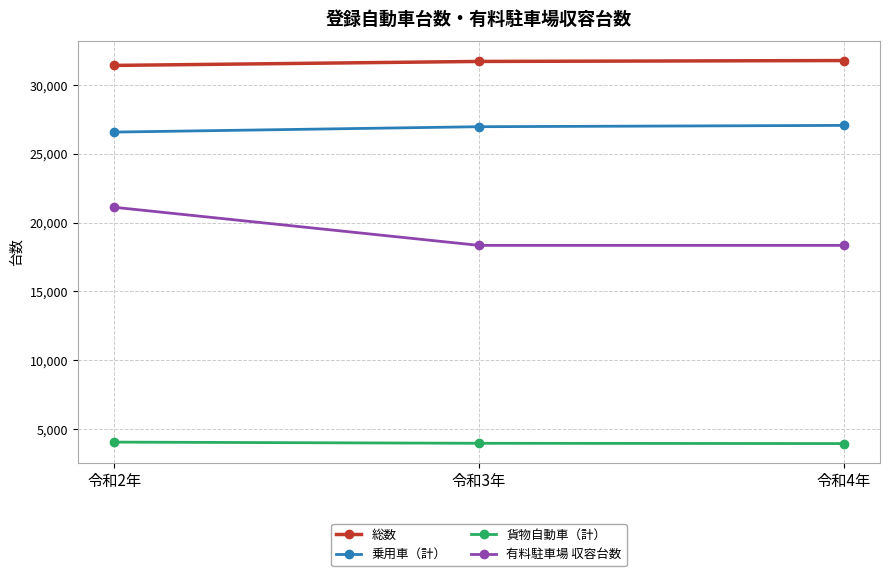

What is the lowest value of the 総数 series?

31426